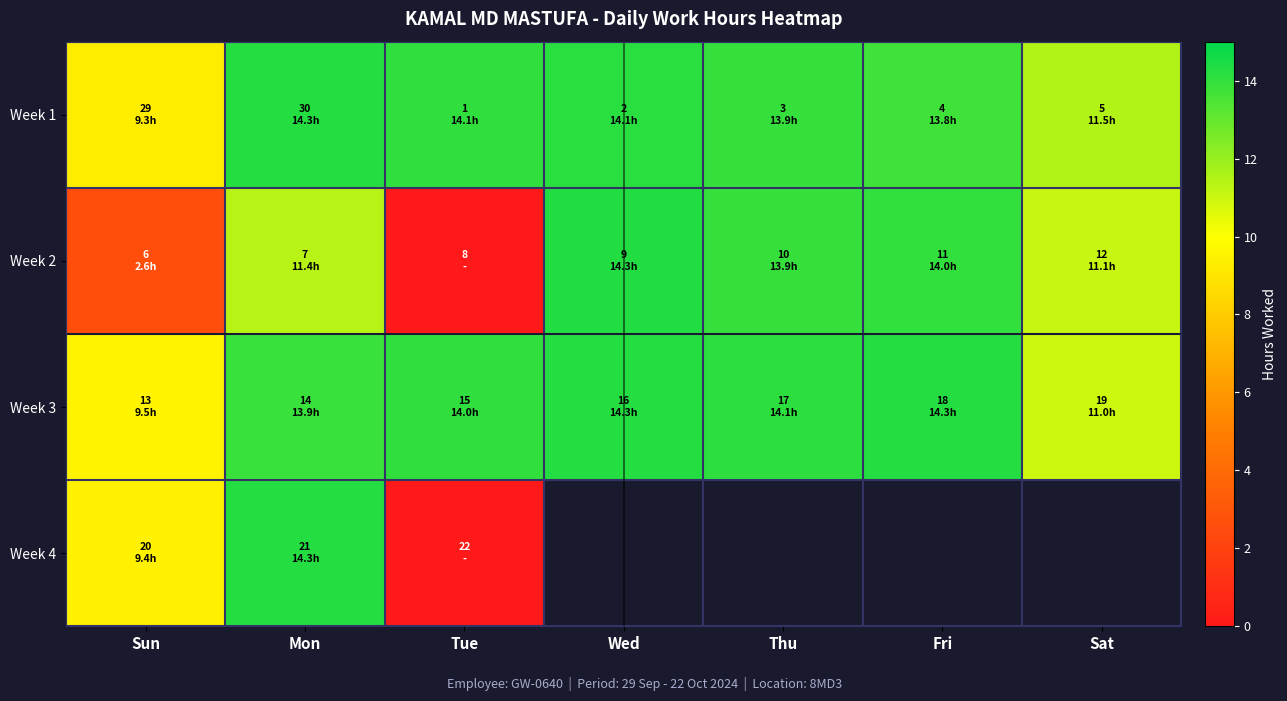

Which series changed the most between Sun and Wed?

Week 2